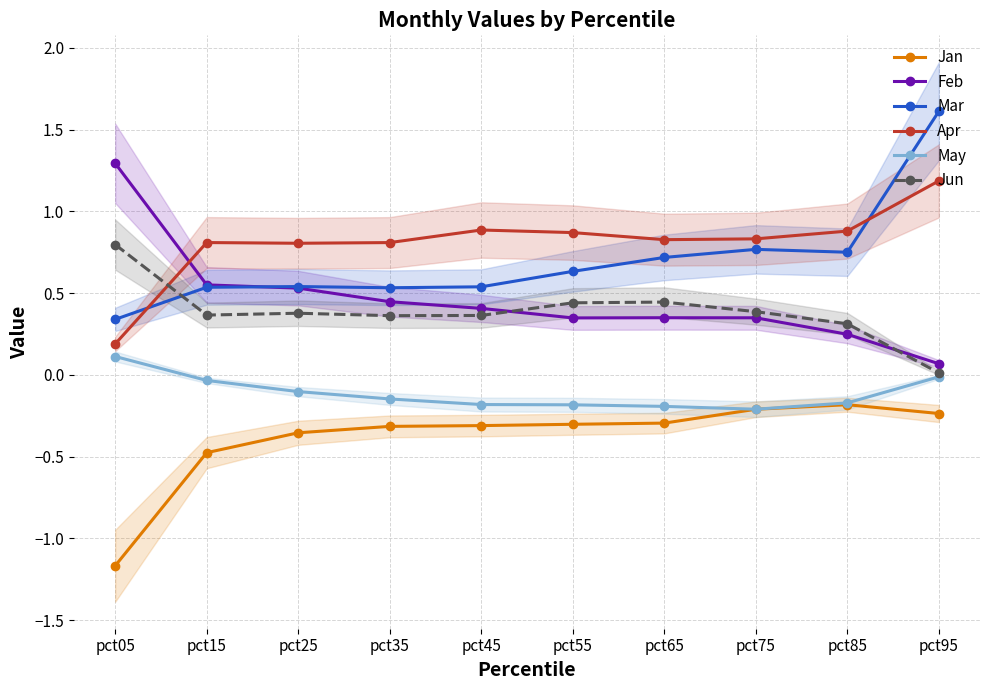

Between pct65 and pct85, which is larger?

pct85